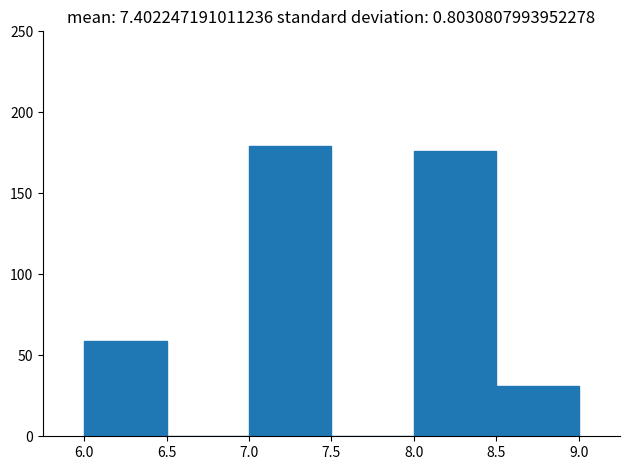

How tall is the bar that spans 8.5 to 9.0 on the x-axis? The values are not printed on the chart, so give them approximately, as read against the axis.

30